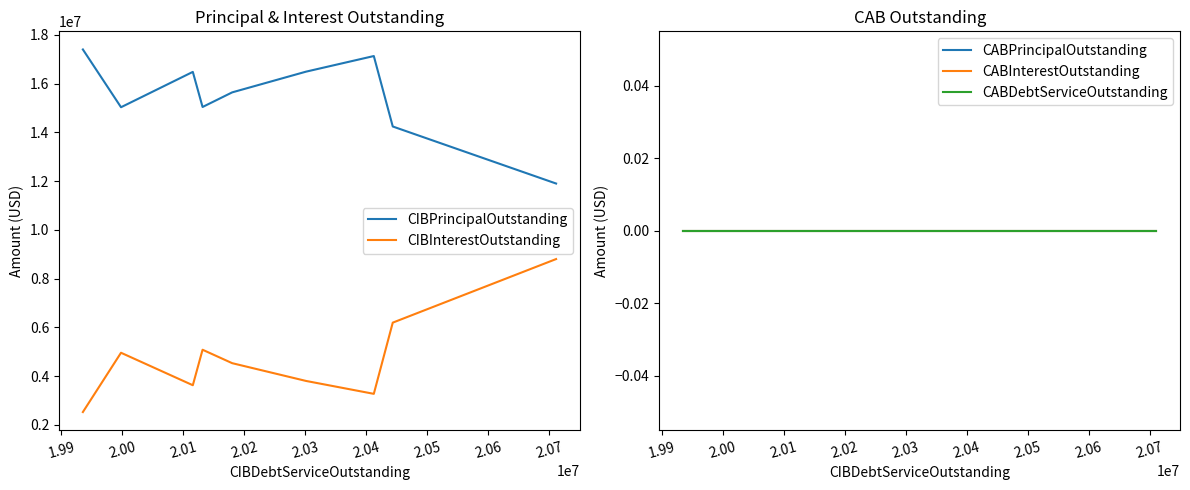

What position from the left is 2.02?

5